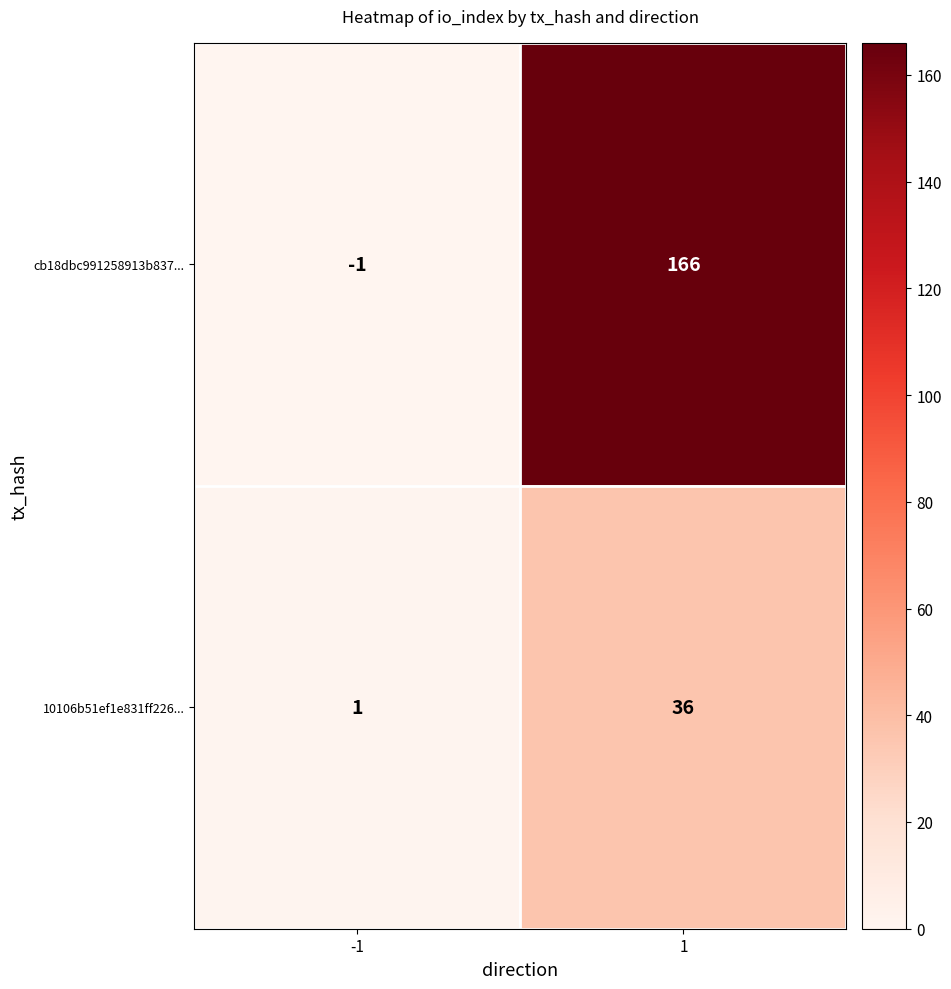

Reading left to right, transcribe all the data shown in this chart.

cb18dbc991258913b837...: -1=-1	1=166
10106b51ef1e831ff226...: -1=1	1=36